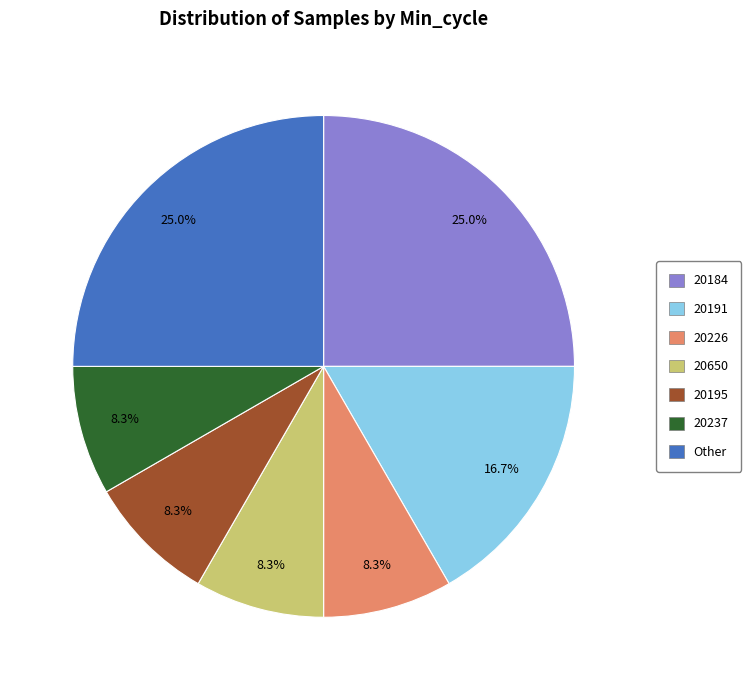

Is there any slice that represents more than half of the pie?

No